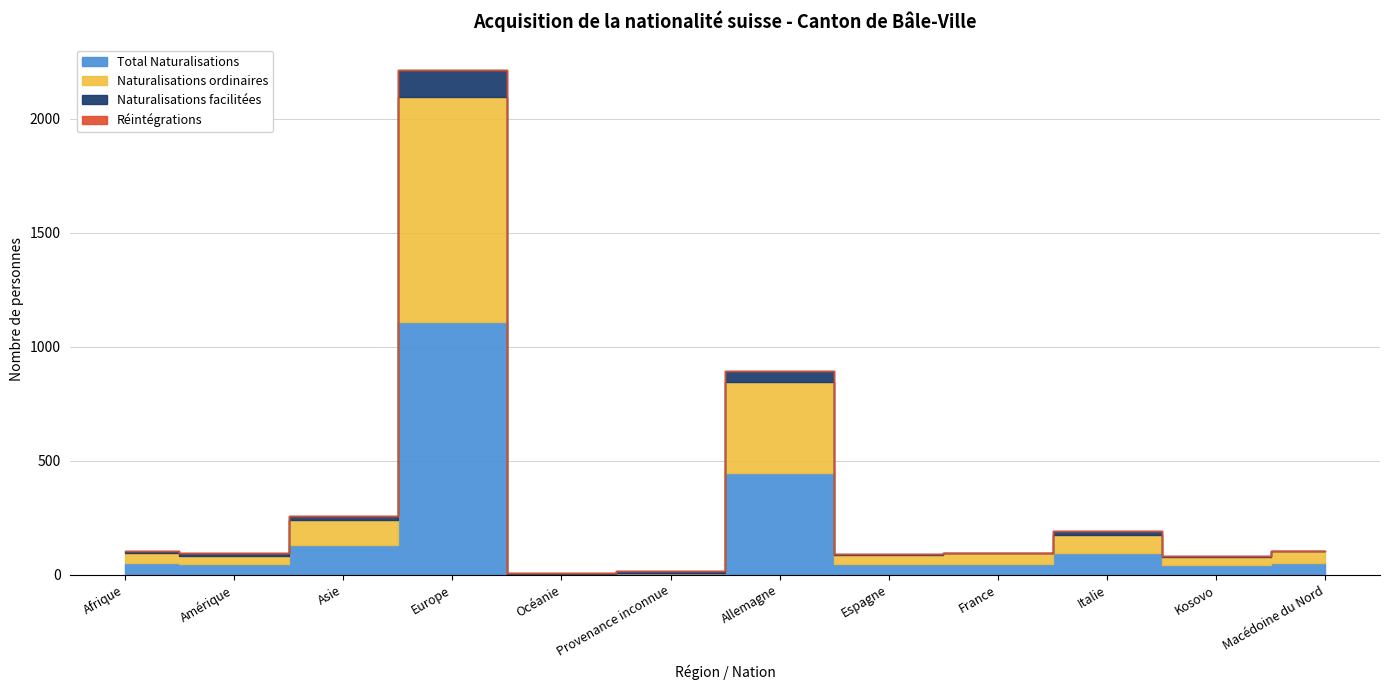

Count the number of categories in the chart.

12